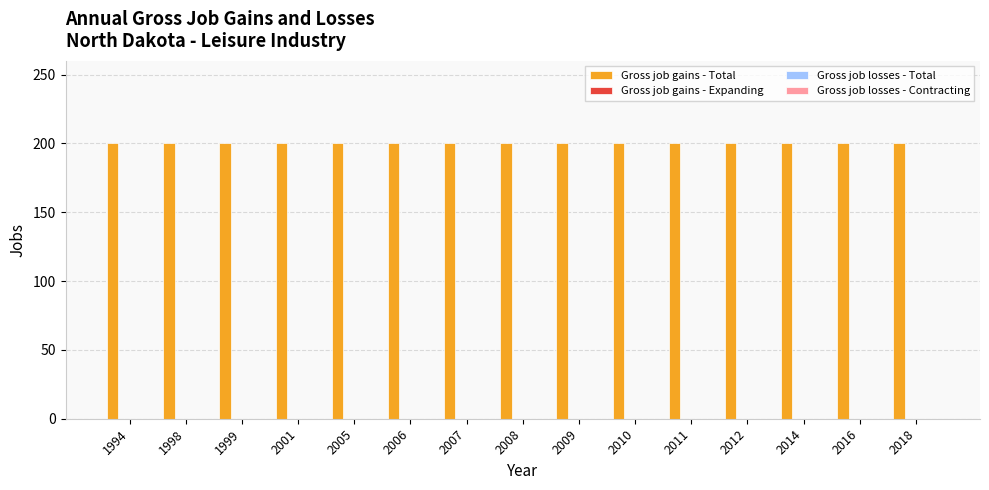

Does the chart contain any negative values?

No